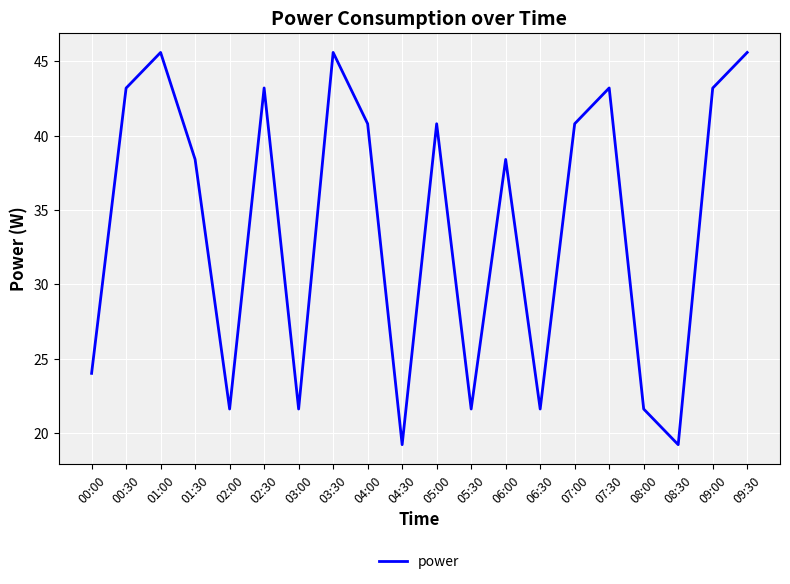

What is the ratio of the value at 02:30 to the value at 08:00?

2.0